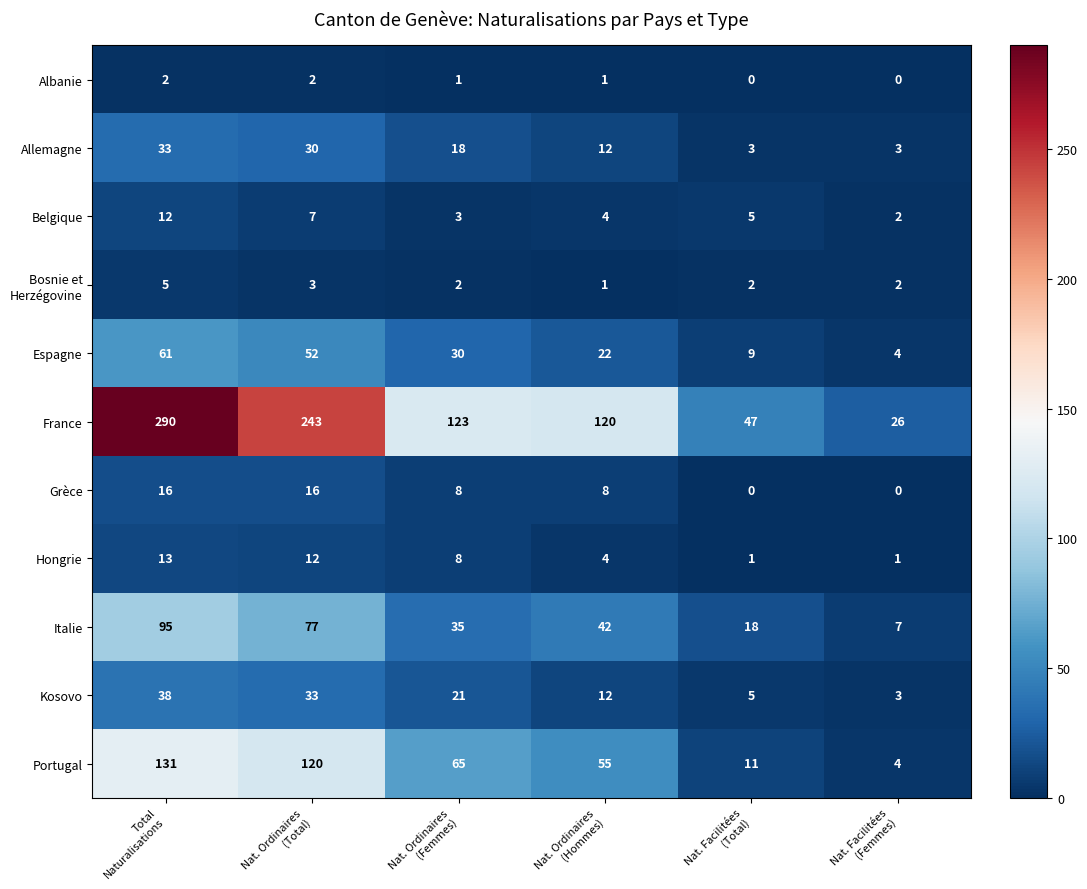

Which series has the largest total across all categories?

France